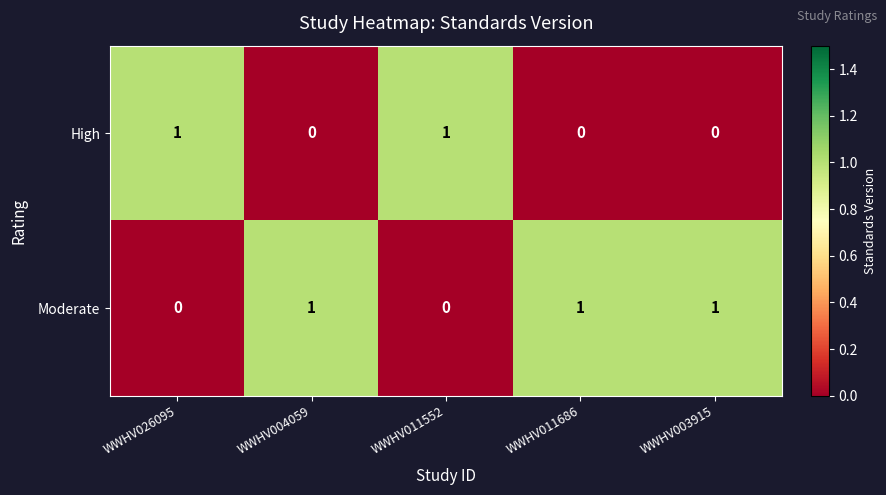

At how many categories does at least one series exceed 0?

5